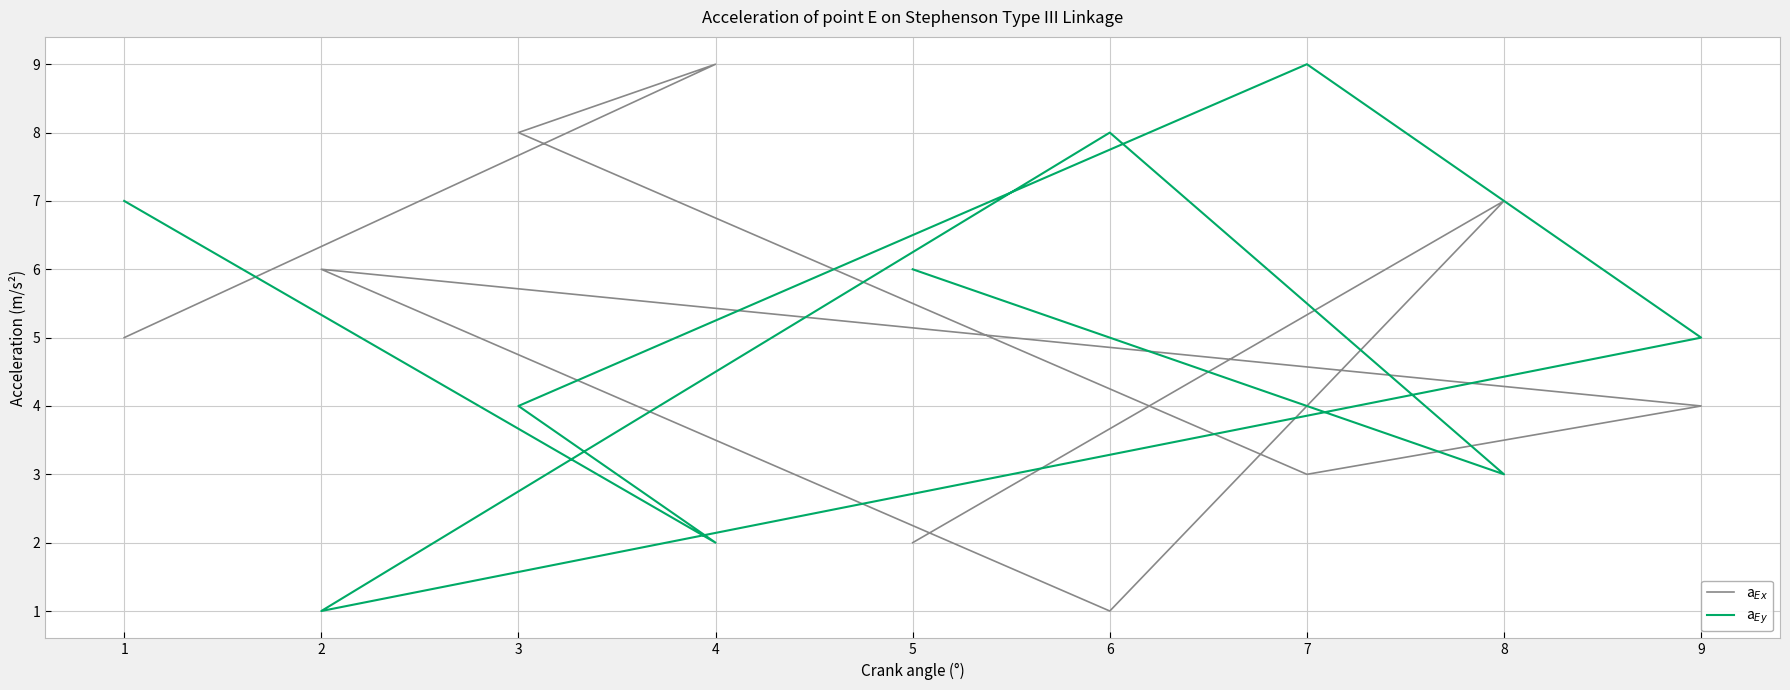

How many distinct data groups are displayed?

2